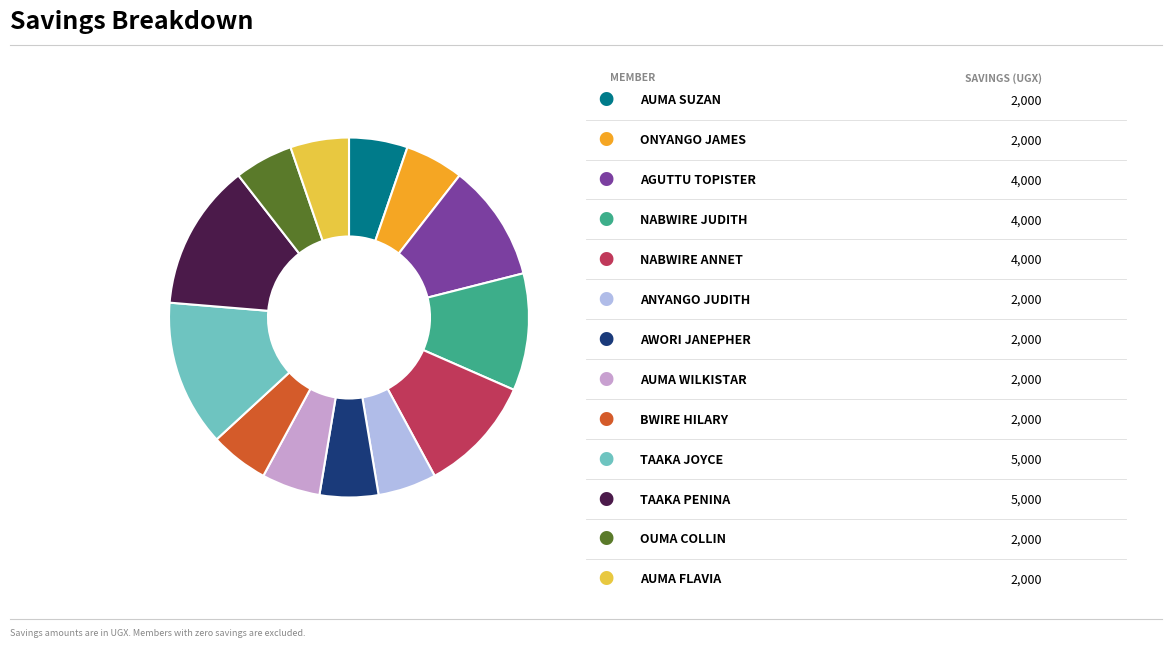

Count the number of slices in the pie.

13